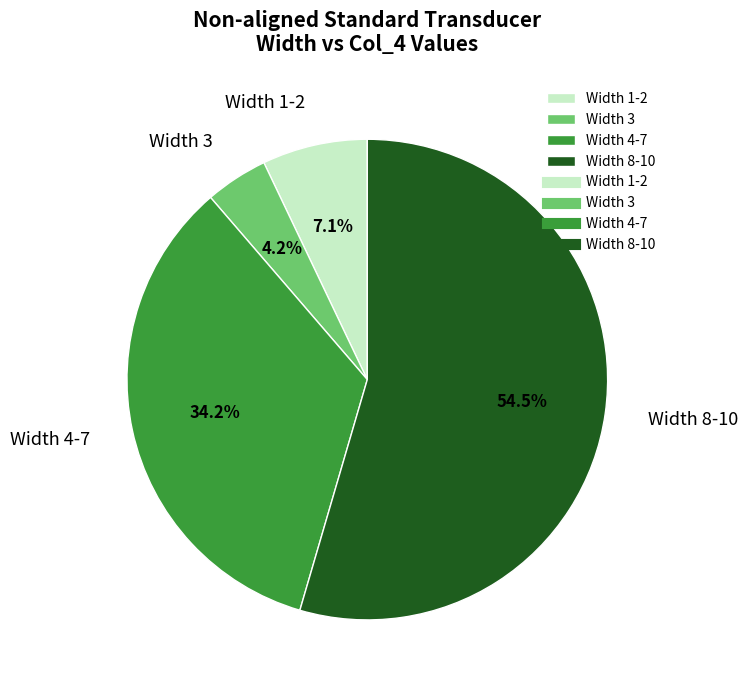

Between Width 3 and Width 1-2, which is larger?

Width 1-2